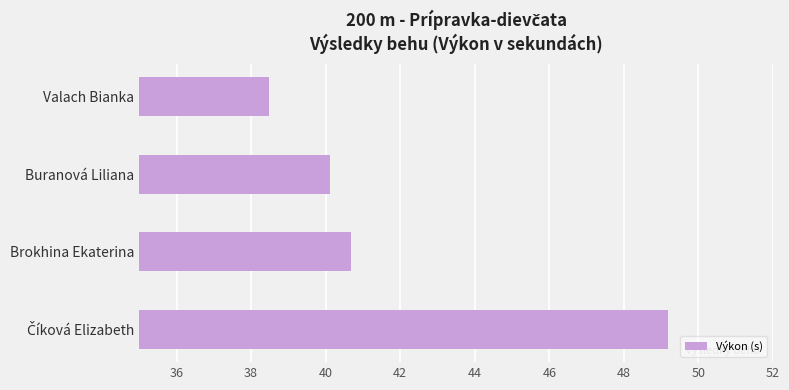

The chart shows a value of 40.1 at Buranová Liliana. True or false?

True